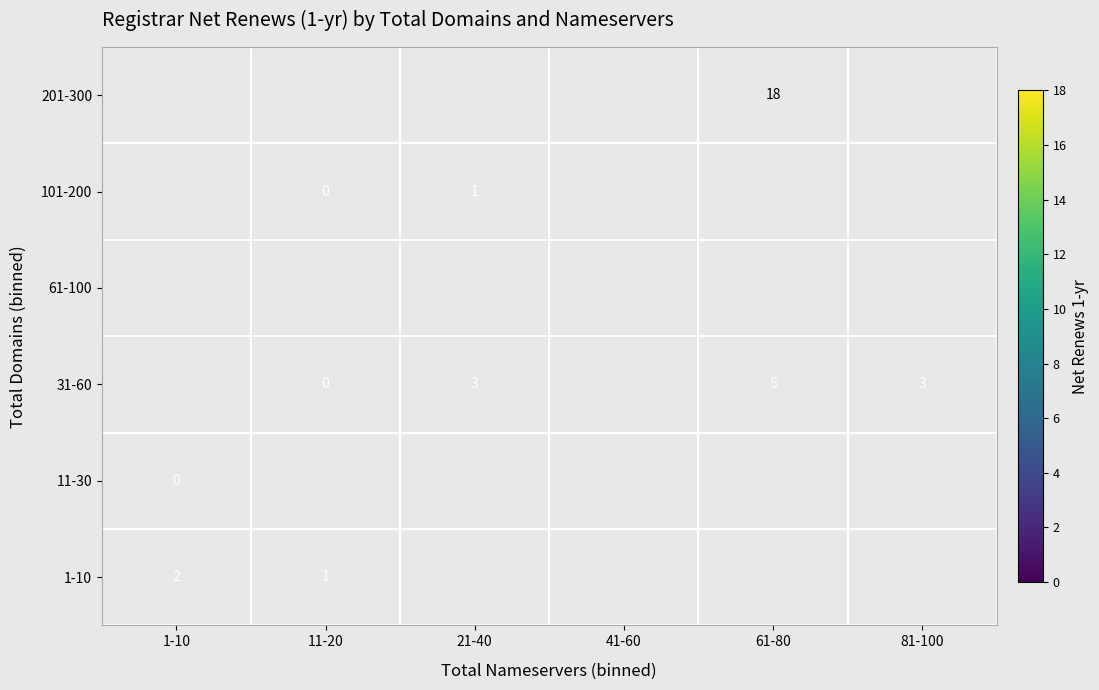

True or false: 31-60 has a value of 3 at 21-40.

True